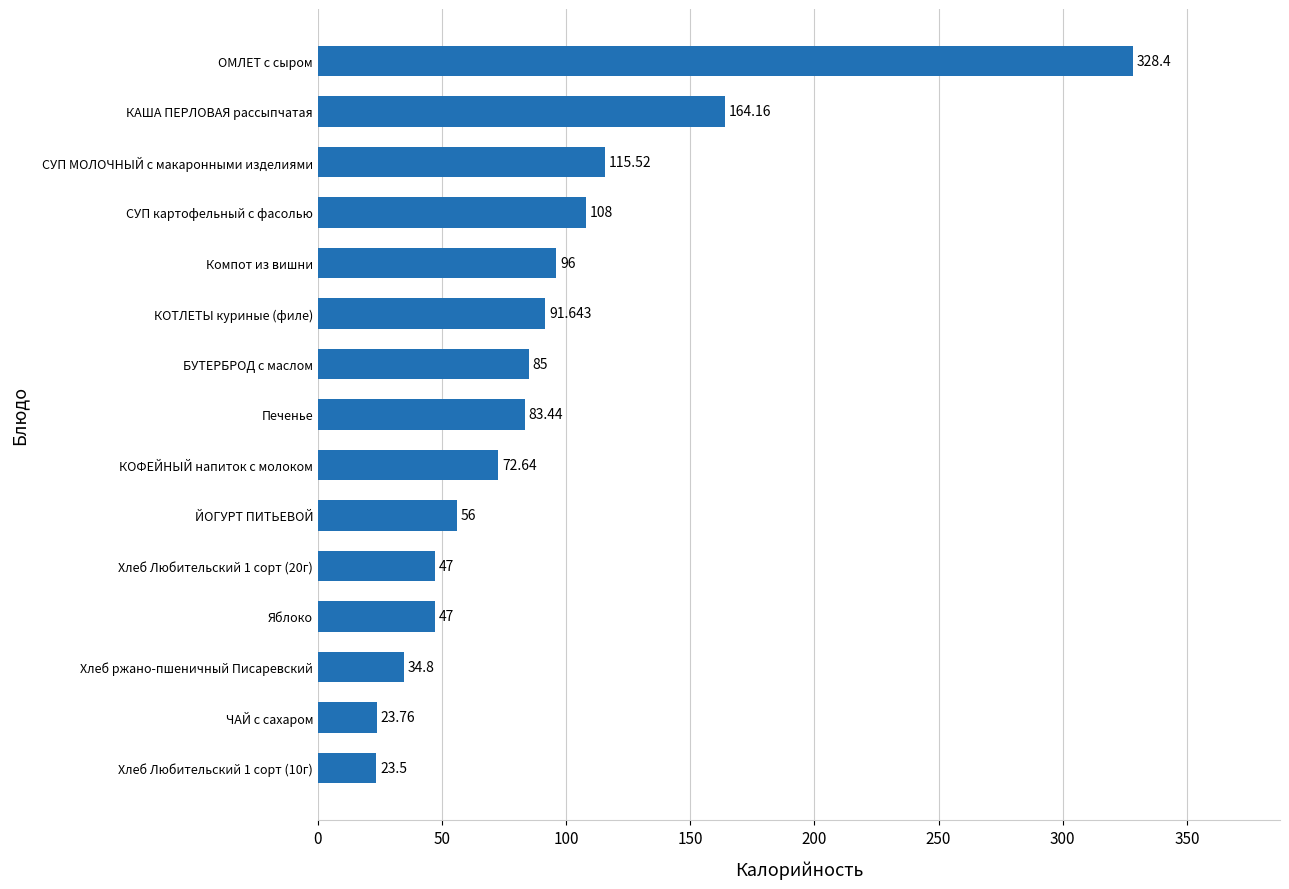

How many categories are shown in the chart?

15